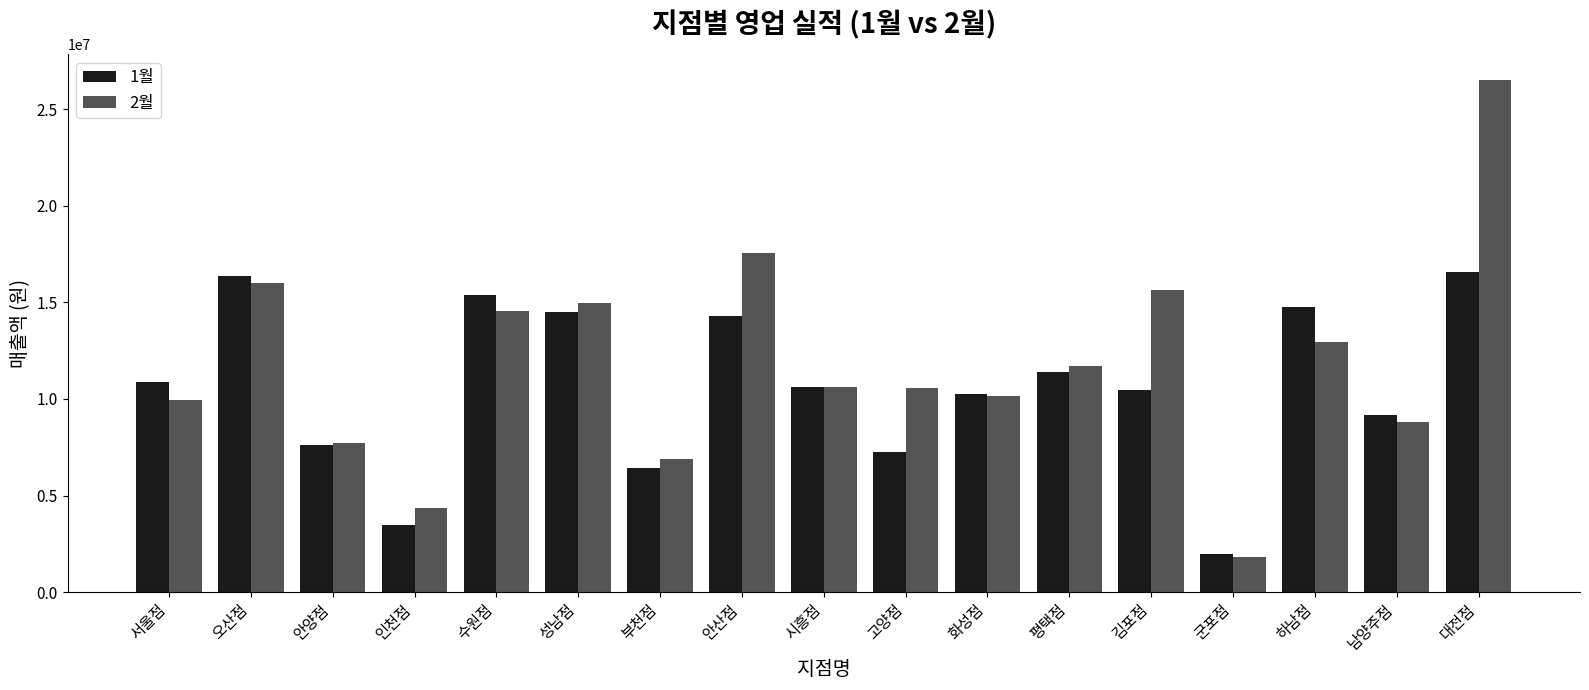

Which series has the largest range (max minus min)?

2월